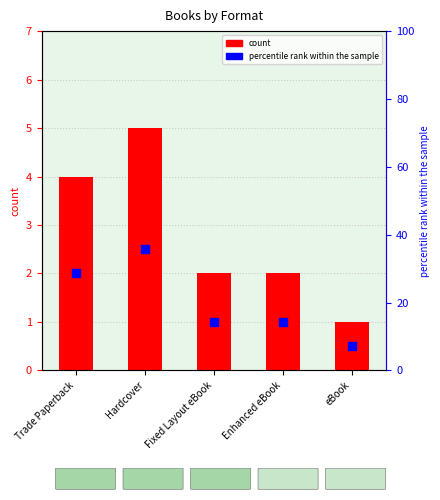

Which series has the largest total across all categories?

percentile rank within the sample